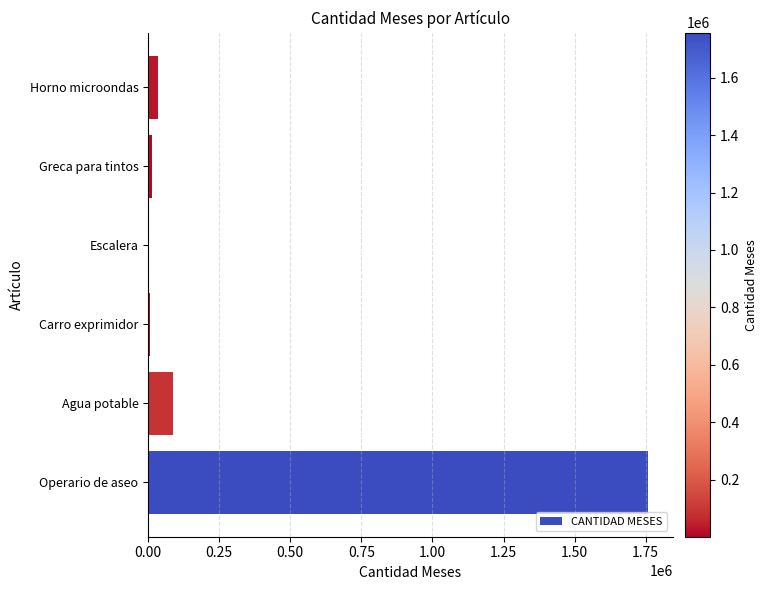

Which has a higher value, Agua potable or Operario de aseo?

Operario de aseo